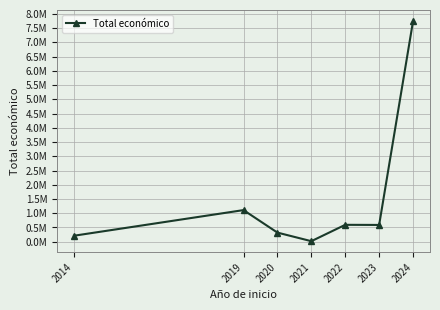

Is this an area chart (filled region under the line)?

No